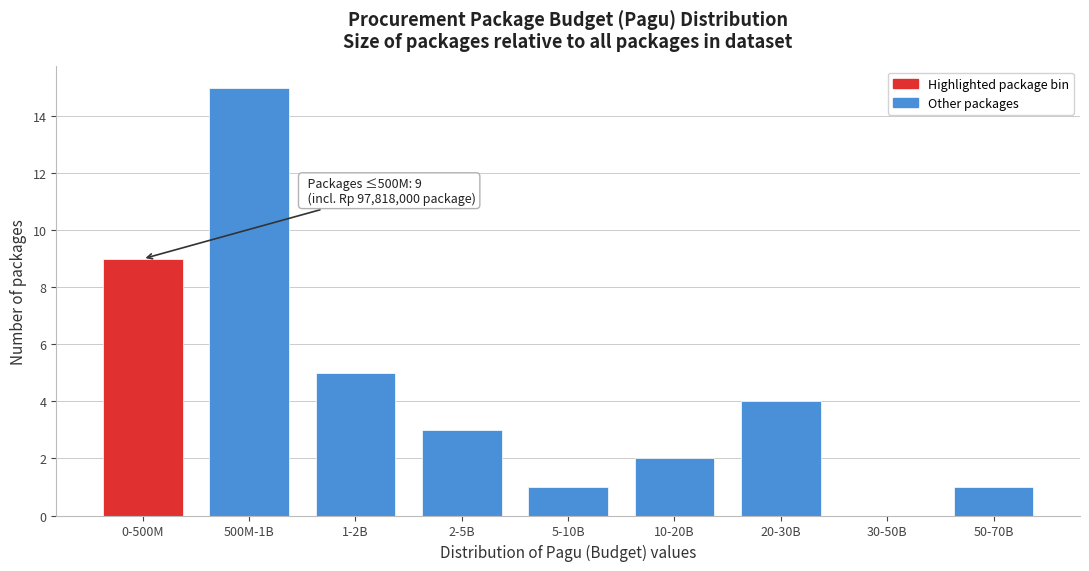

What is the sum of all values?

40